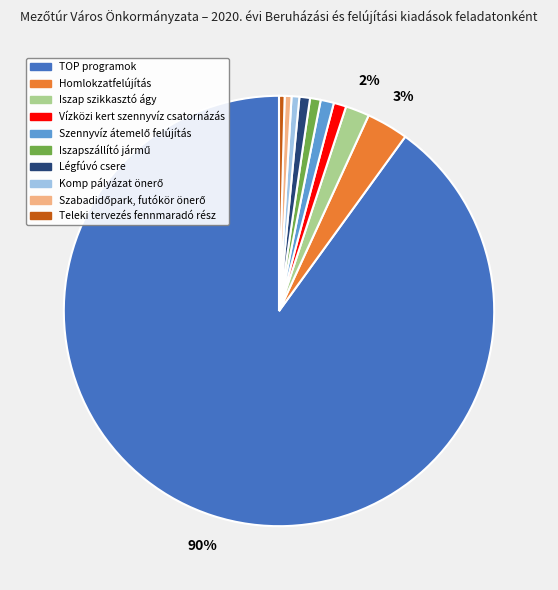

To the nearest percent, what is the difference between the Homlokzatfelújítás and Légfúvó csere slice percentages?

2%